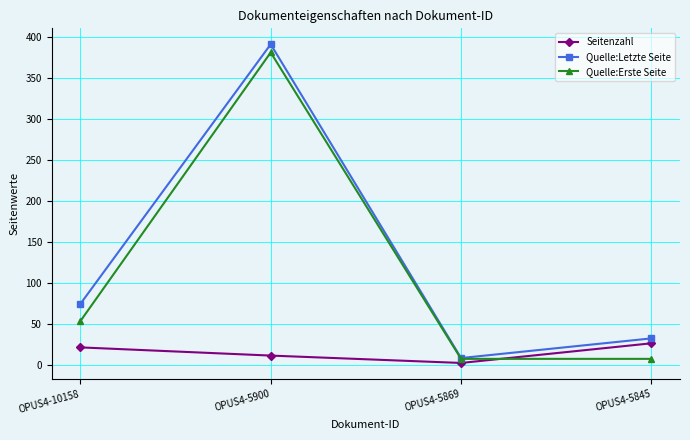

What is the difference between the Quelle:Letzte Seite values at OPUS4-5845 and OPUS4-5869?

24